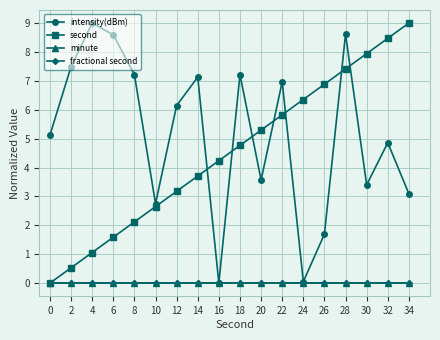

Is this an area chart (filled region under the line)?

No